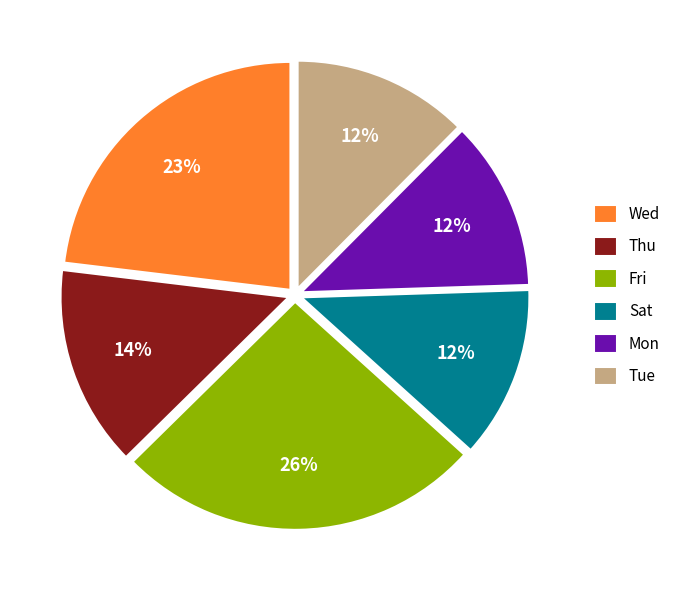

To the nearest percent, what is the average slice percentage?

17%